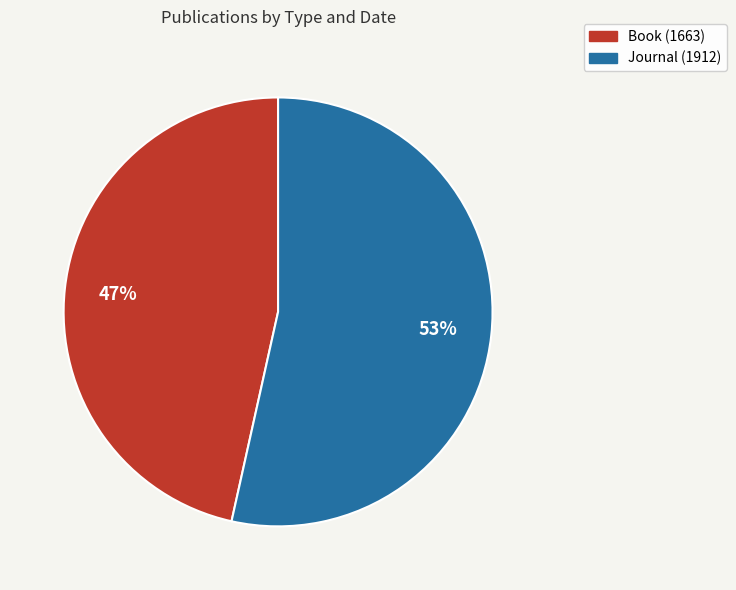

To the nearest percent, what is the combined percentage of Journal (1912) and Book (1663)?

100%